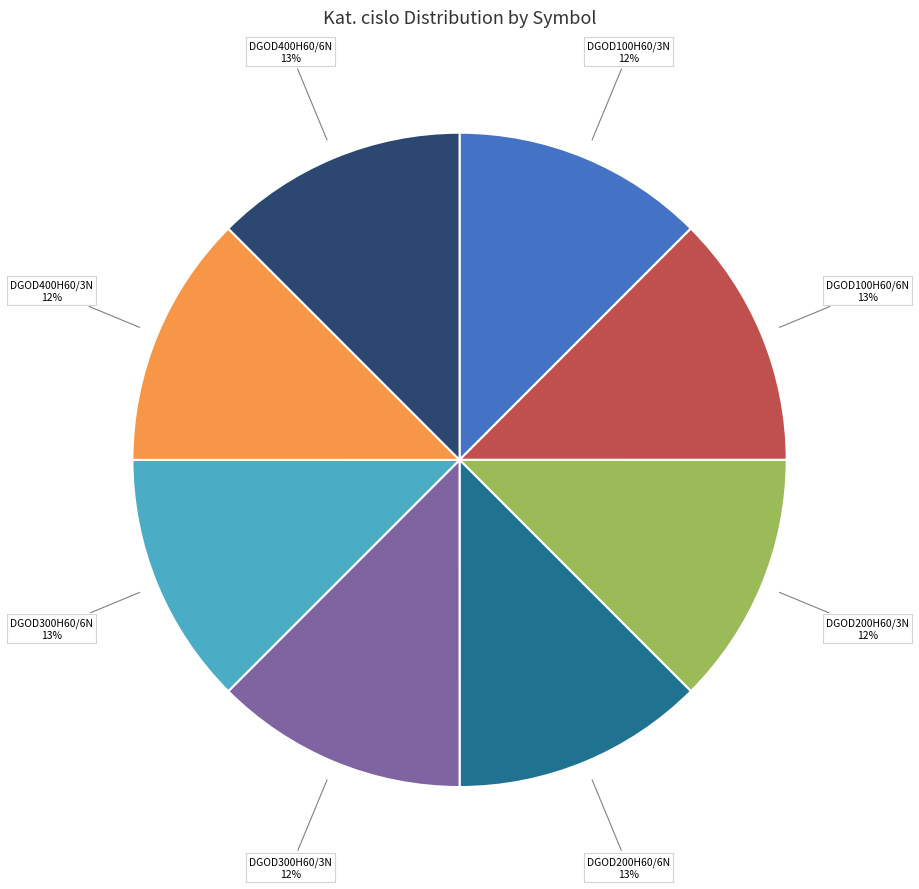

What percentage is the DGOD200H60/3N slice, to the nearest percent?

12%